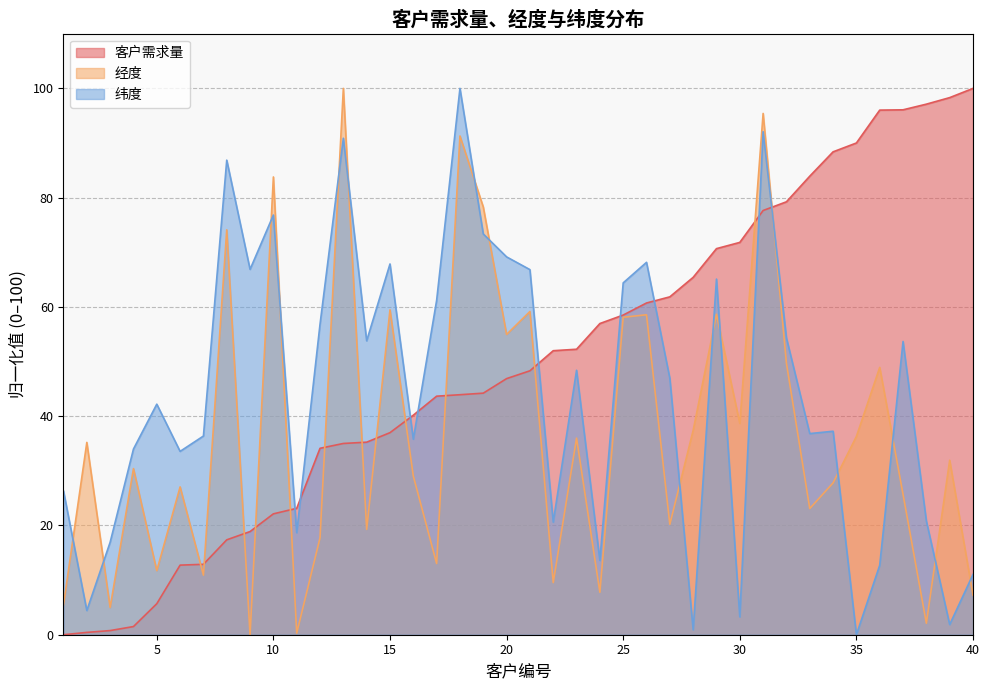

In 经度, how many points are higher than both neighbors (excluding endpoints)?

15